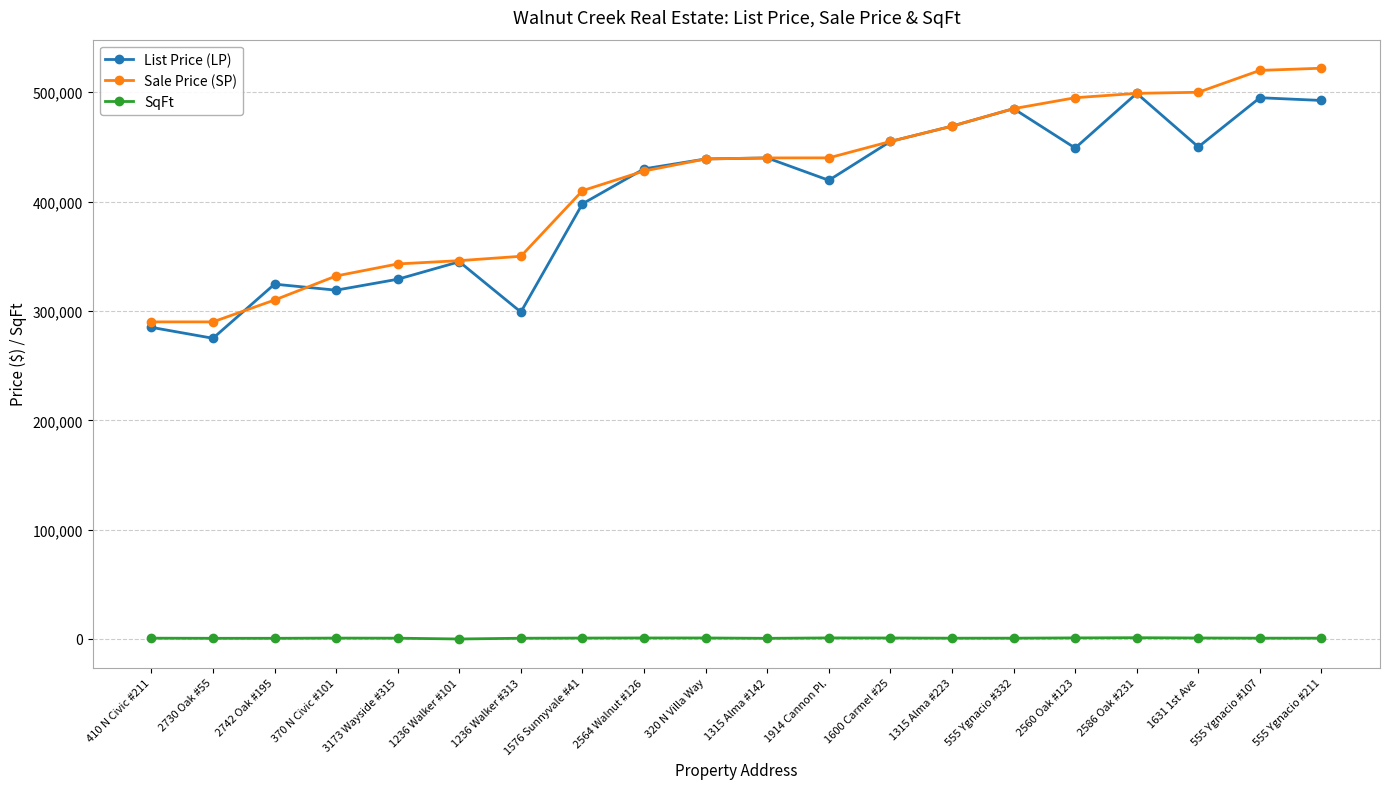

What is the greatest value displayed?

522000